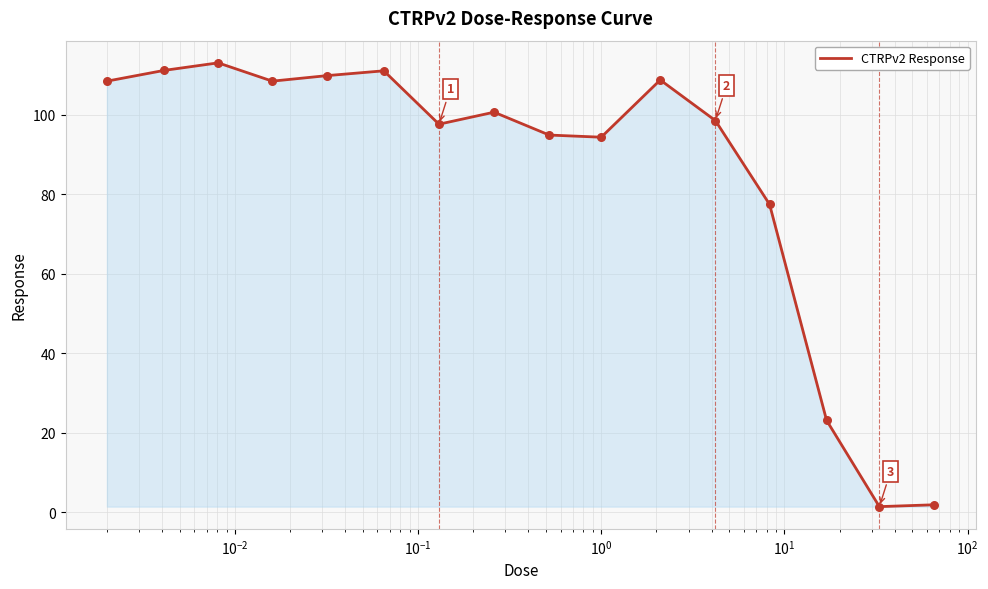

What is the maximum value shown in the chart?

113.0